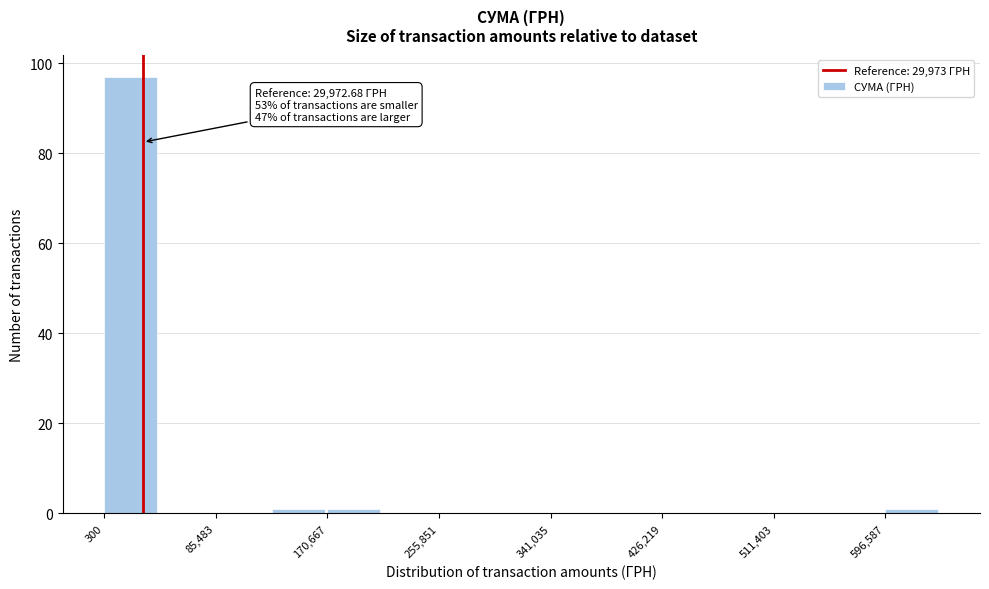

Over which range of the x-axis is the bar tallest?

0 to 40000